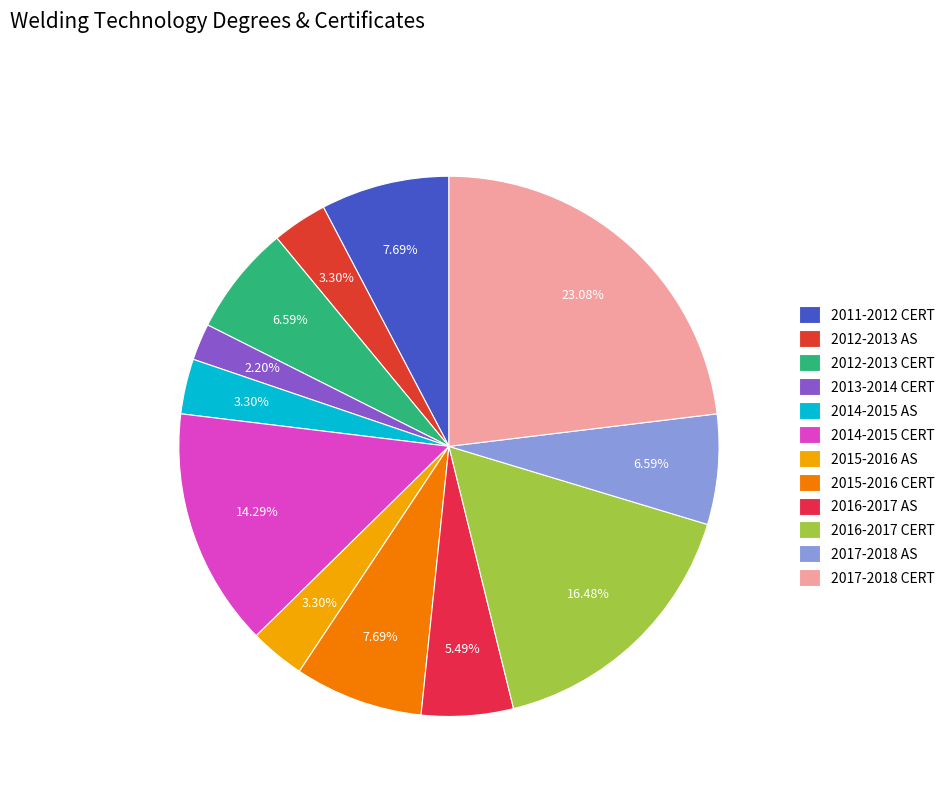

Is the sum of 2011-2012 CERT and 2012-2013 CERT greater than half?

No